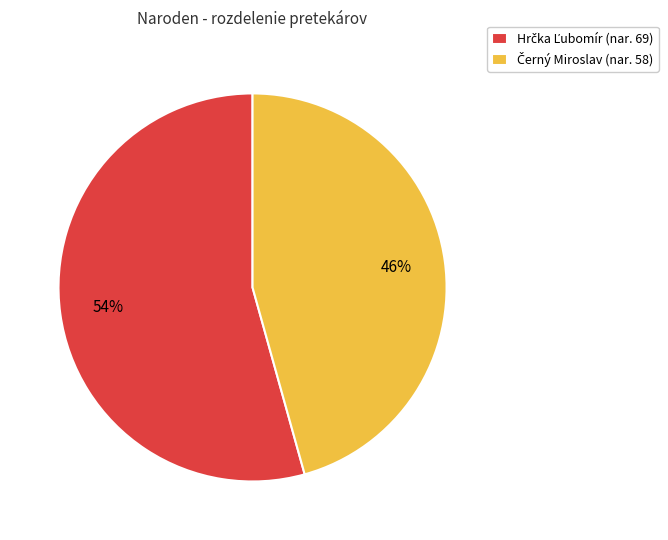

Does any single category account for the majority?

Yes